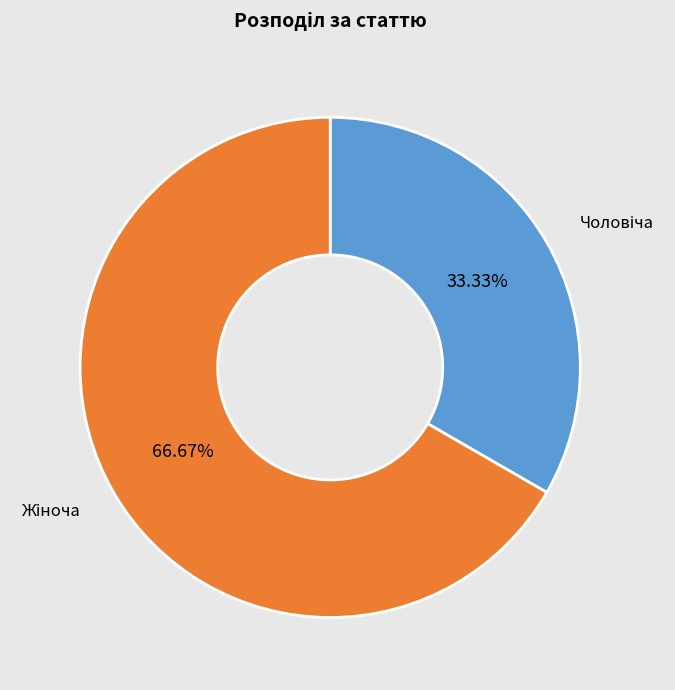

Does any single category account for the majority?

Yes